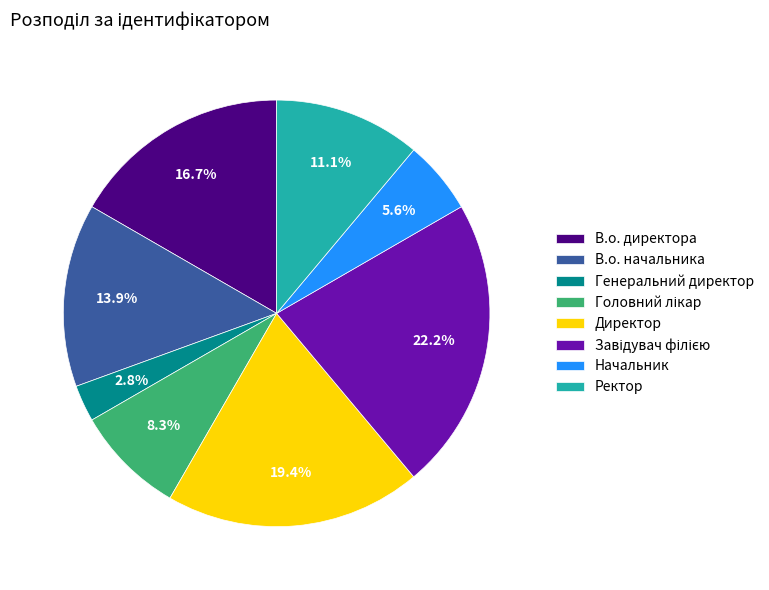

To the nearest percent, what is the average slice percentage?

12%